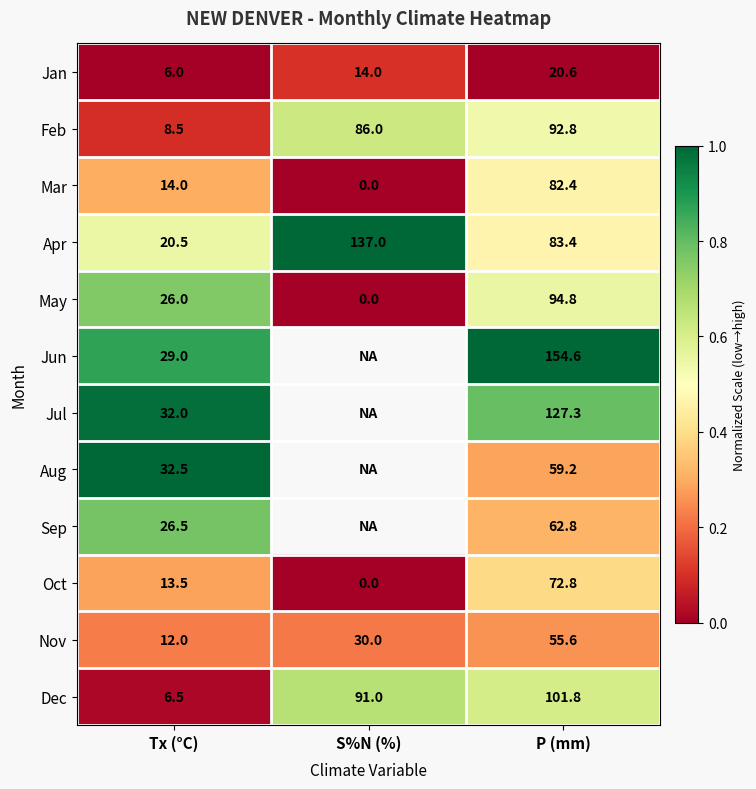

True or false: Mar has a value of 19.2 at Tx (°C).

False